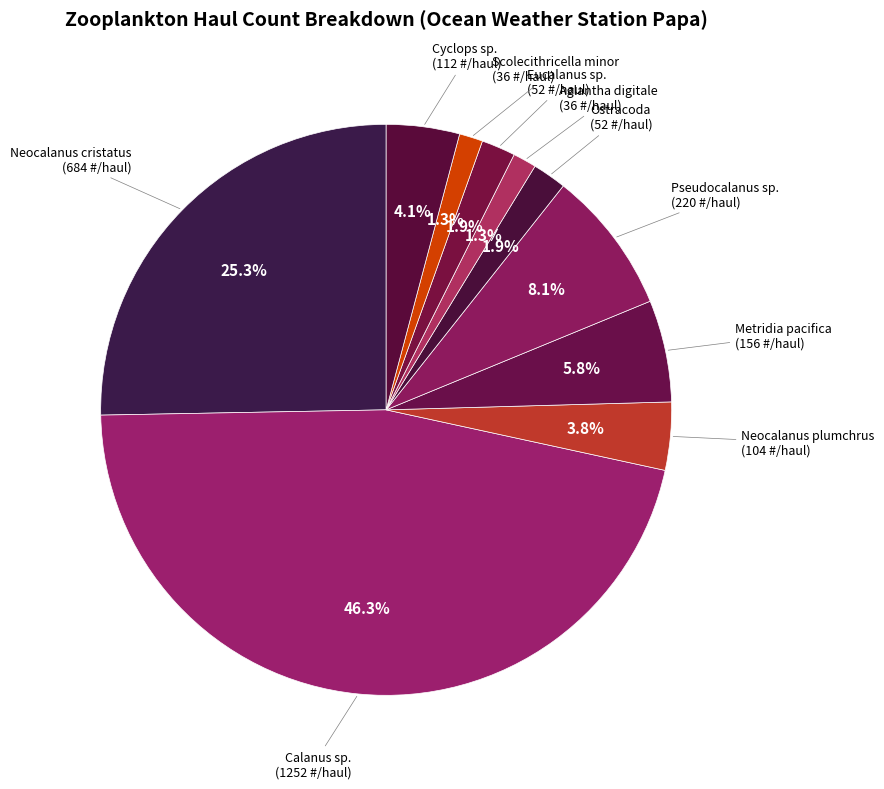

How many slices are in this pie chart?

10